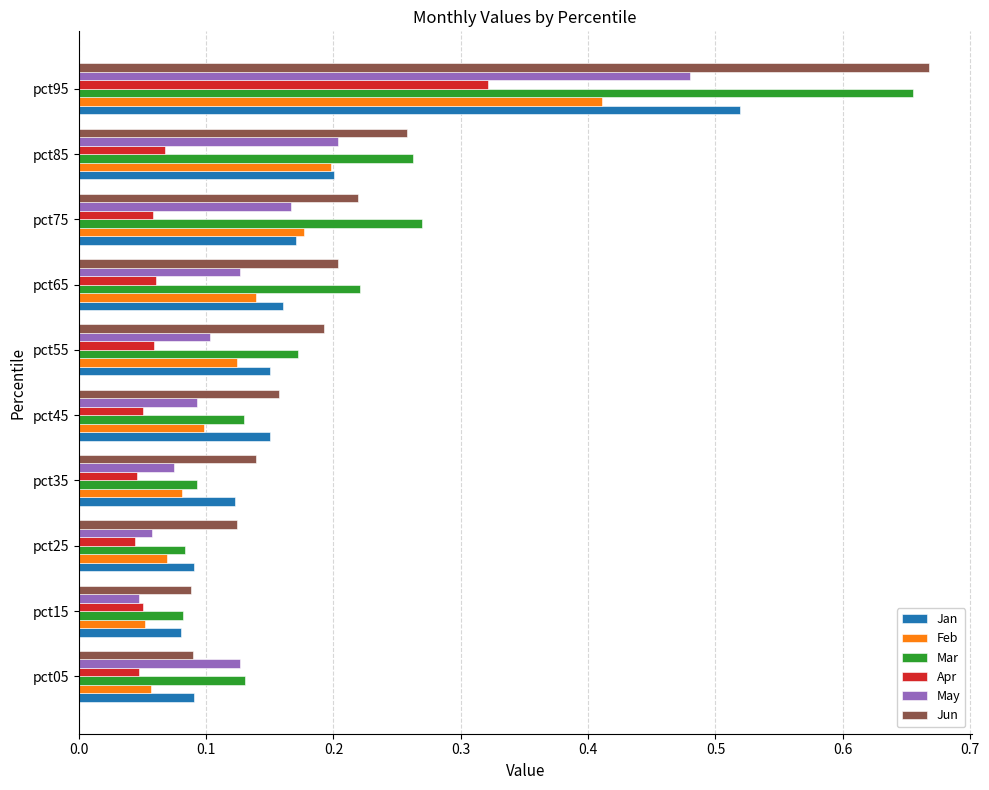

How many distinct data groups are displayed?

6